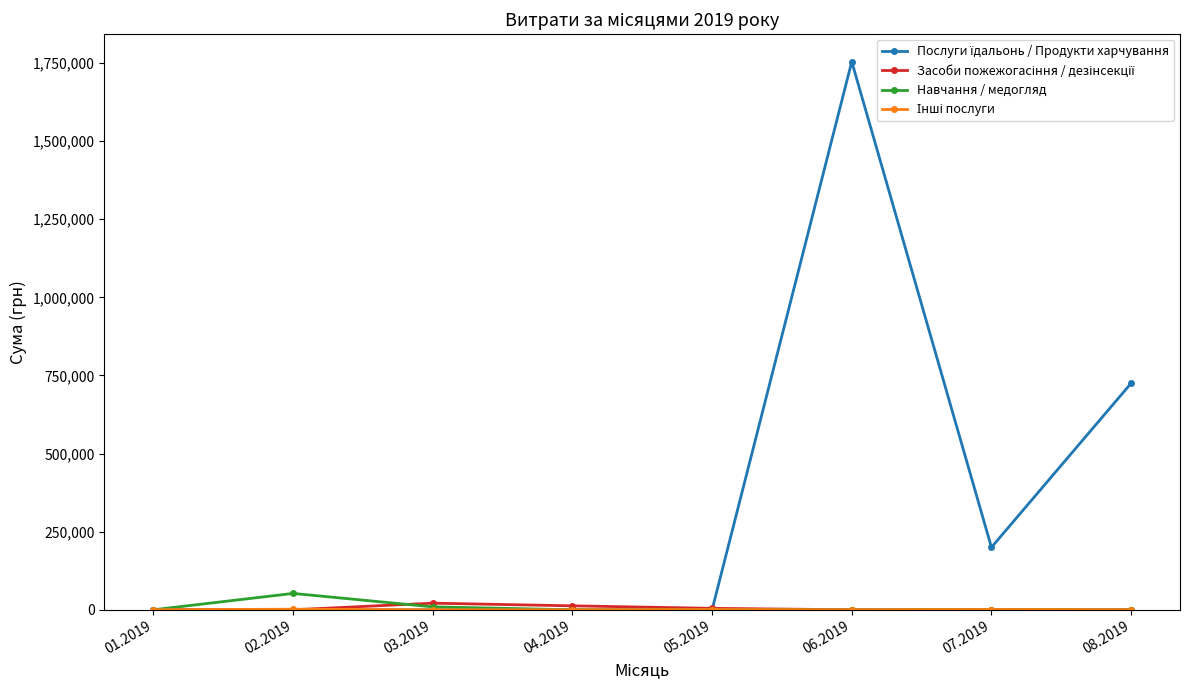

At which category is the sum across all series the highest?

06.2019